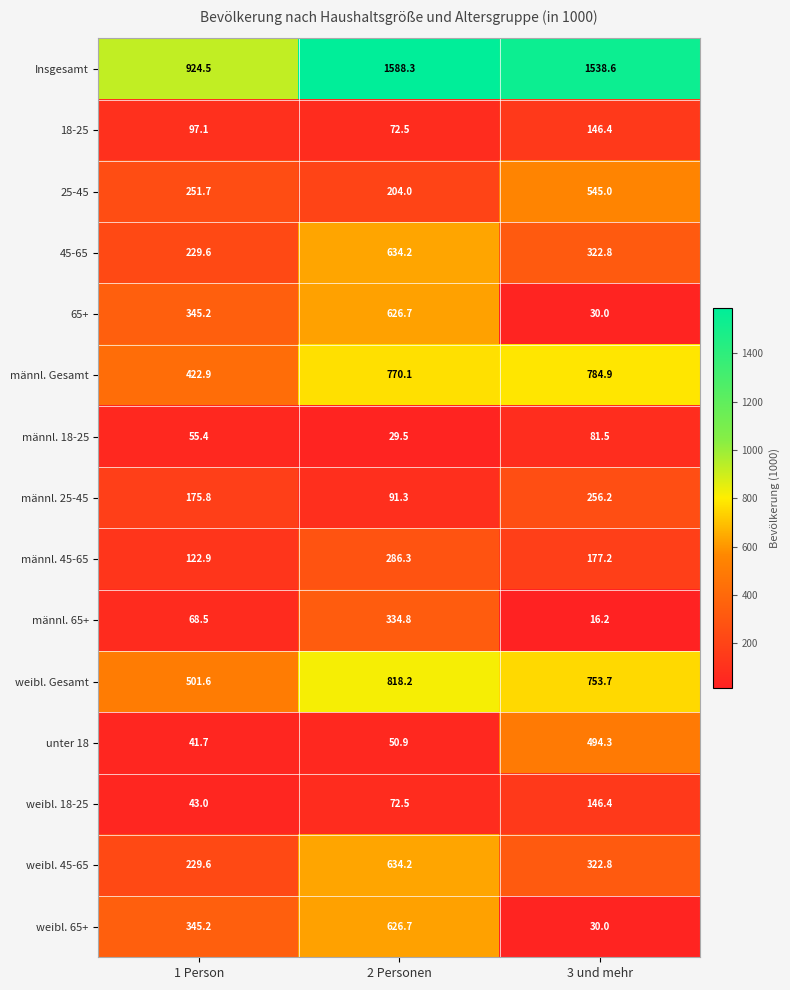

True or false: männl. 18-25 has a value of 29.5 at 2 Personen.

True